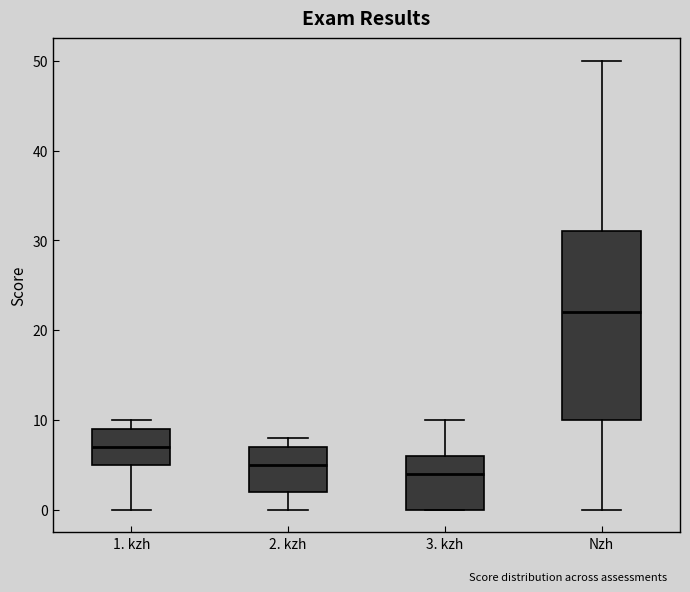

Where is the upper edge of the box for 1. kzh on the y-axis? The values are not printed on the chart, so give them approximately, as read against the axis.

9